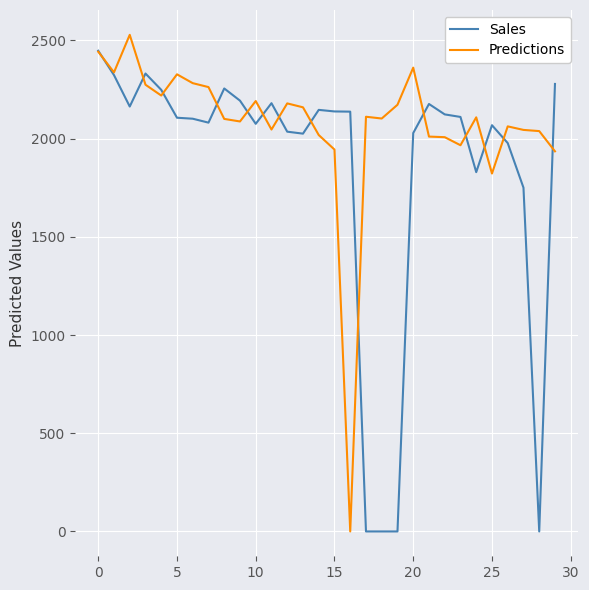

How many series are shown in this chart?

2